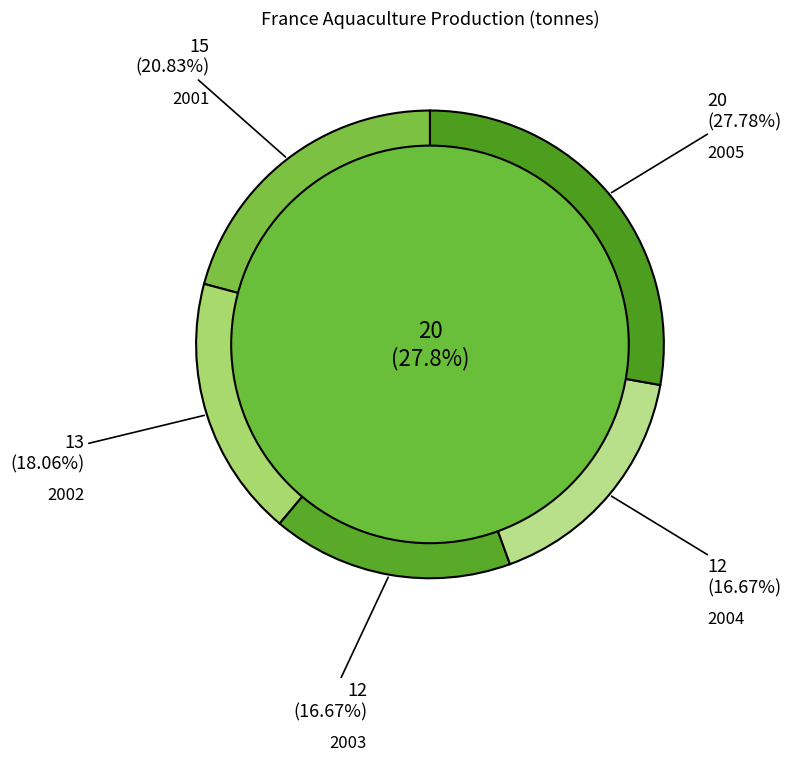

How many slices are in this pie chart?

5